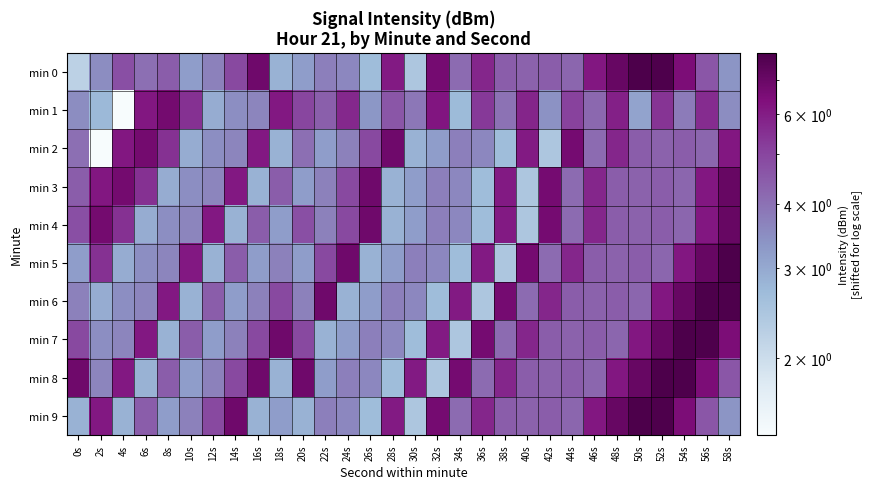

What is the difference between the highest and lowest values at 28s?

4.2